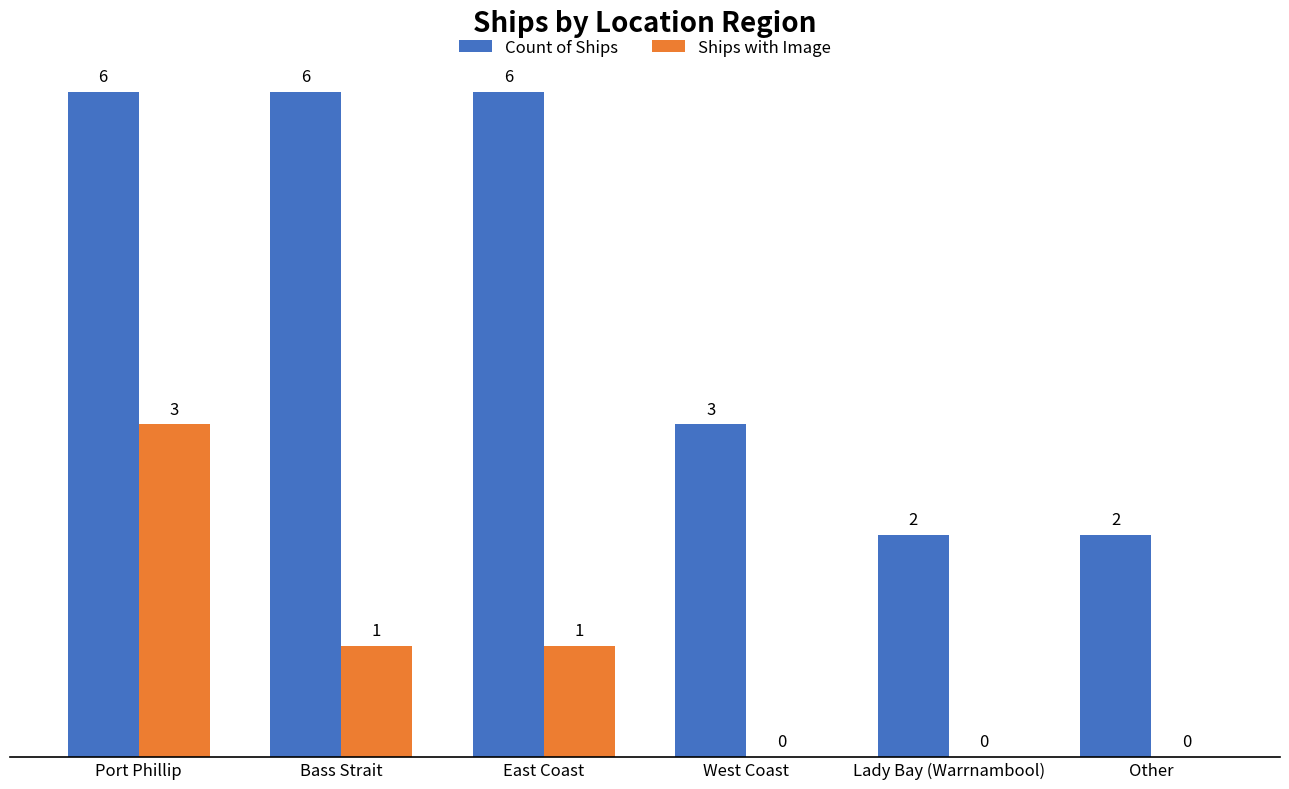

Between Port Phillip and East Coast, which series saw the biggest shift?

Ships with Image